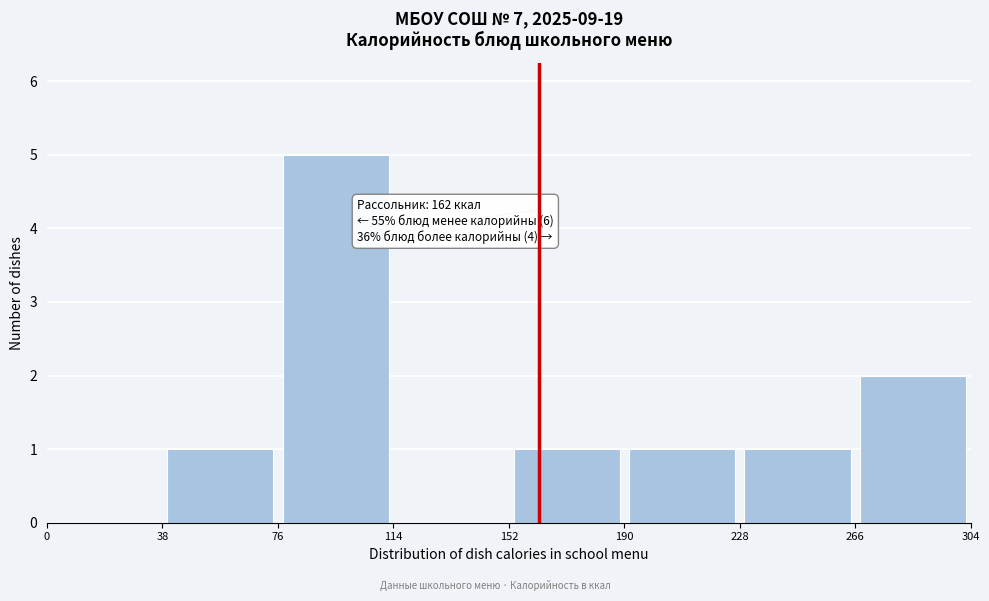

Over which range of the x-axis is the bar tallest?

76 to 114